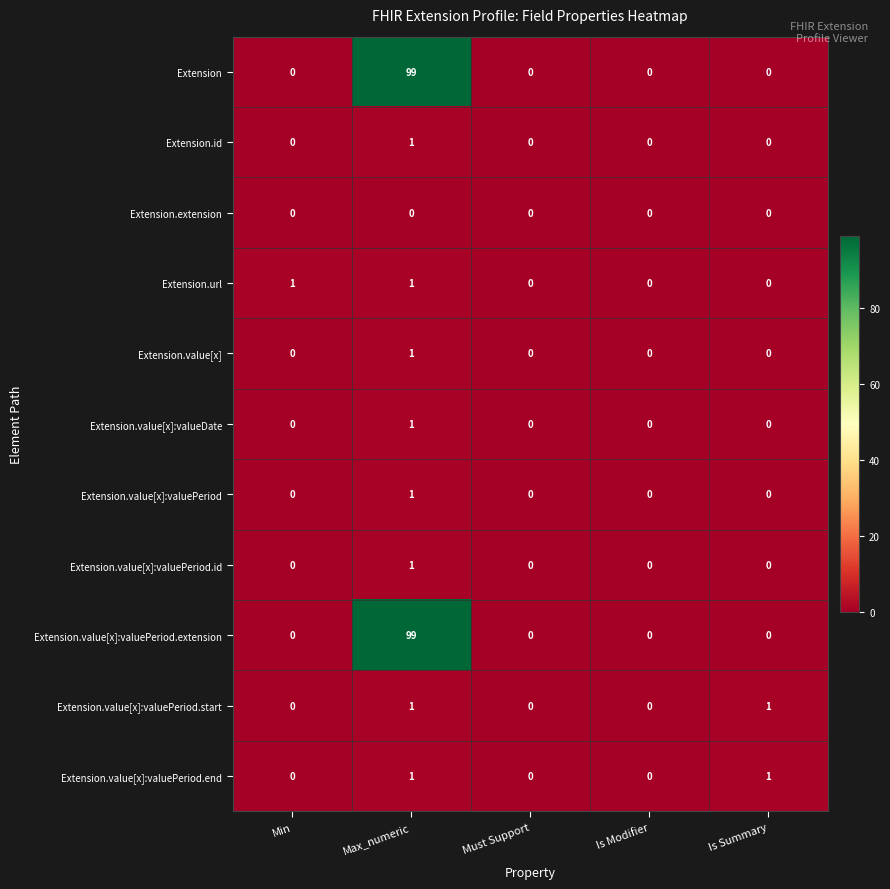

Is the value of Extension.value[x]:valuePeriod.end at Is Summary greater than the value of Extension.value[x]:valuePeriod.extension at Is Modifier?

Yes